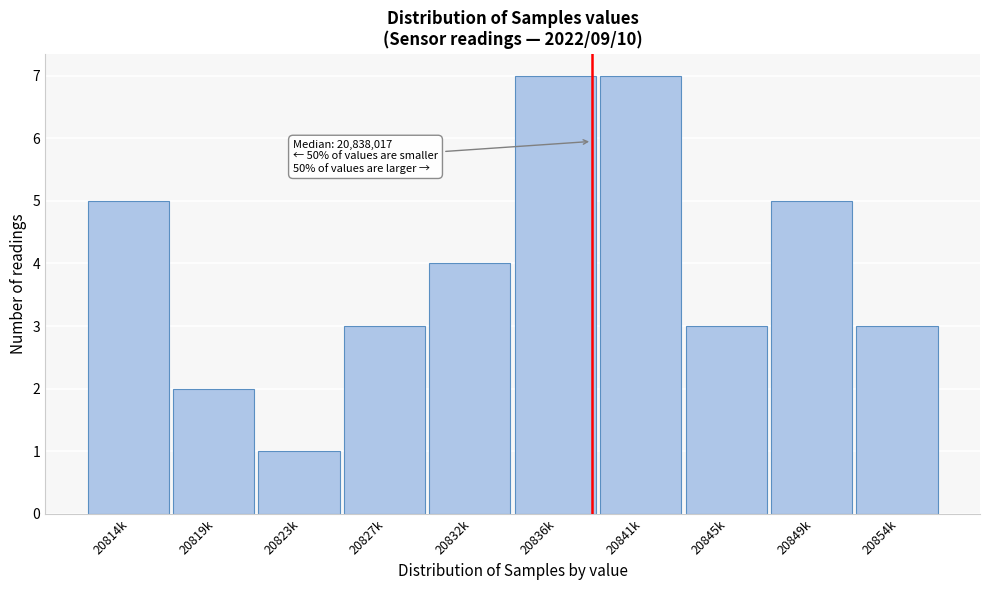

Reading right to left, what are all the values shown in this chart?

20854k=3	20849k=5	20845k=3	20841k=7	20836k=7	20832k=4	20827k=3	20823k=1	20819k=2	20814k=5